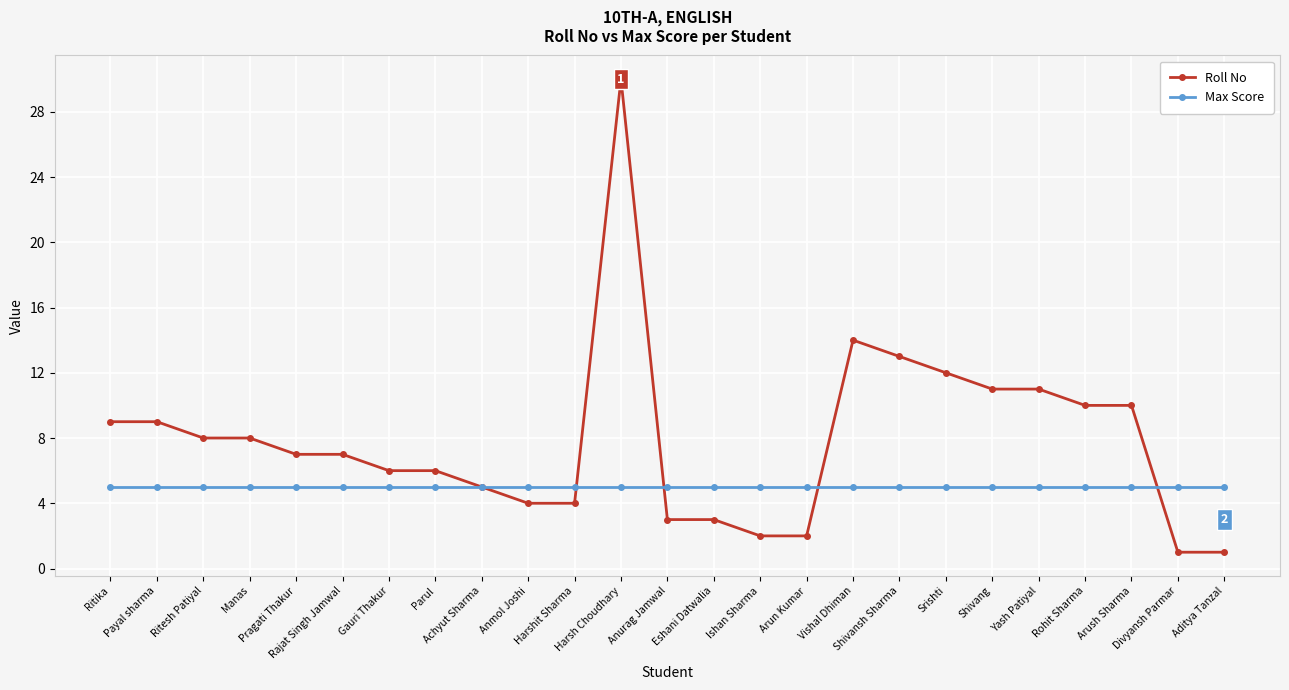

What is the lowest value of the Roll No series?

1